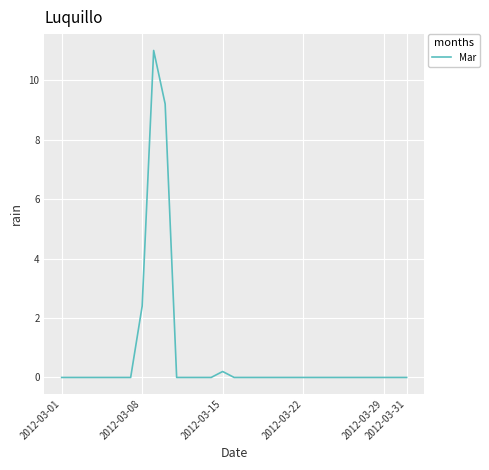

What is the difference between the maximum and minimum values?

11.0